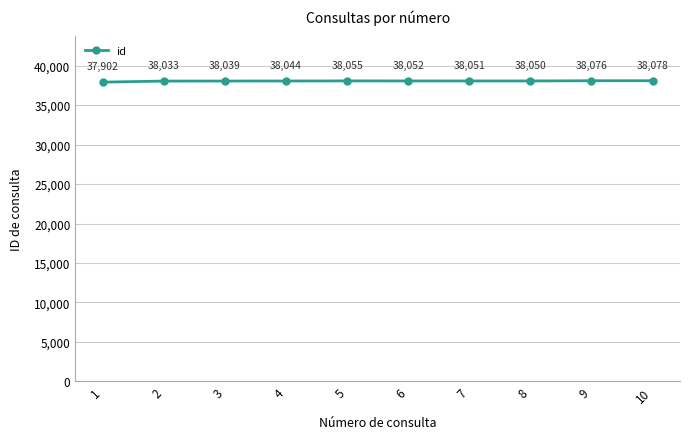

How many categories are shown in the chart?

10